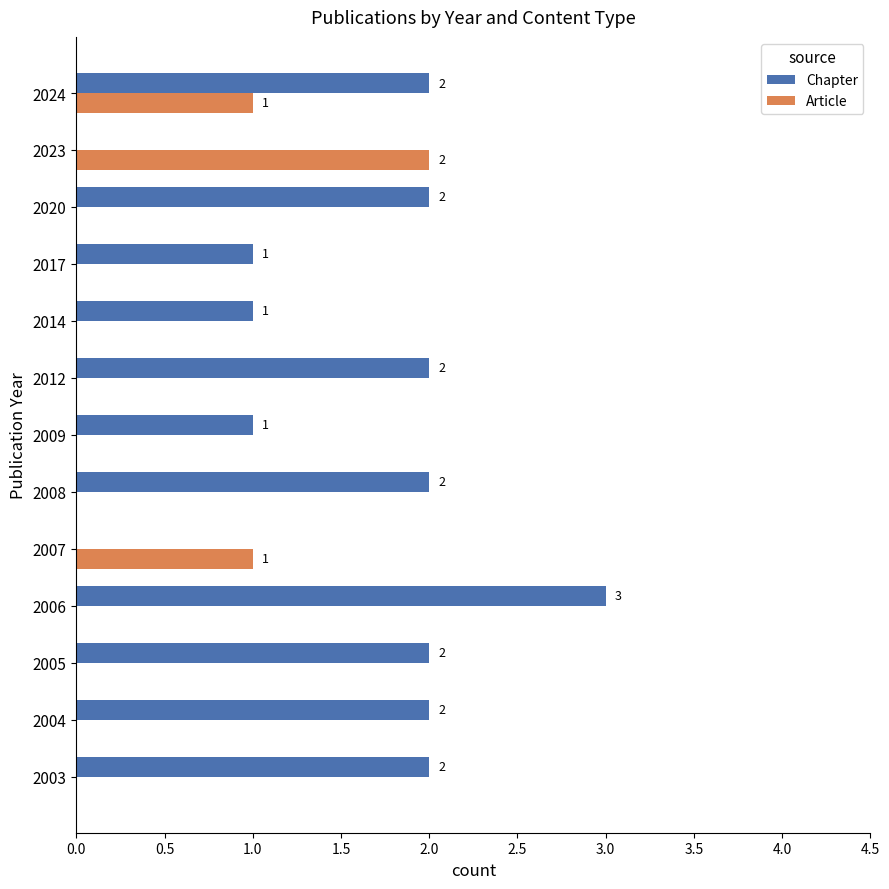

Is the value of Chapter at 2017 greater than the value of Article at 2005?

Yes